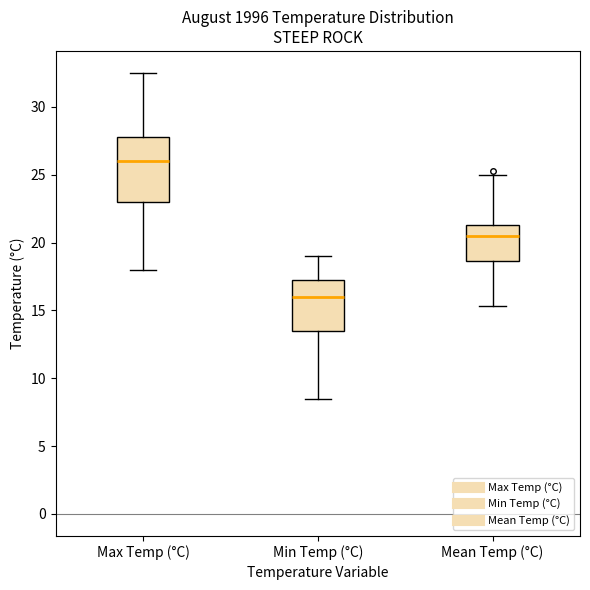

Which box's median line is the highest?

Max Temp (°C)